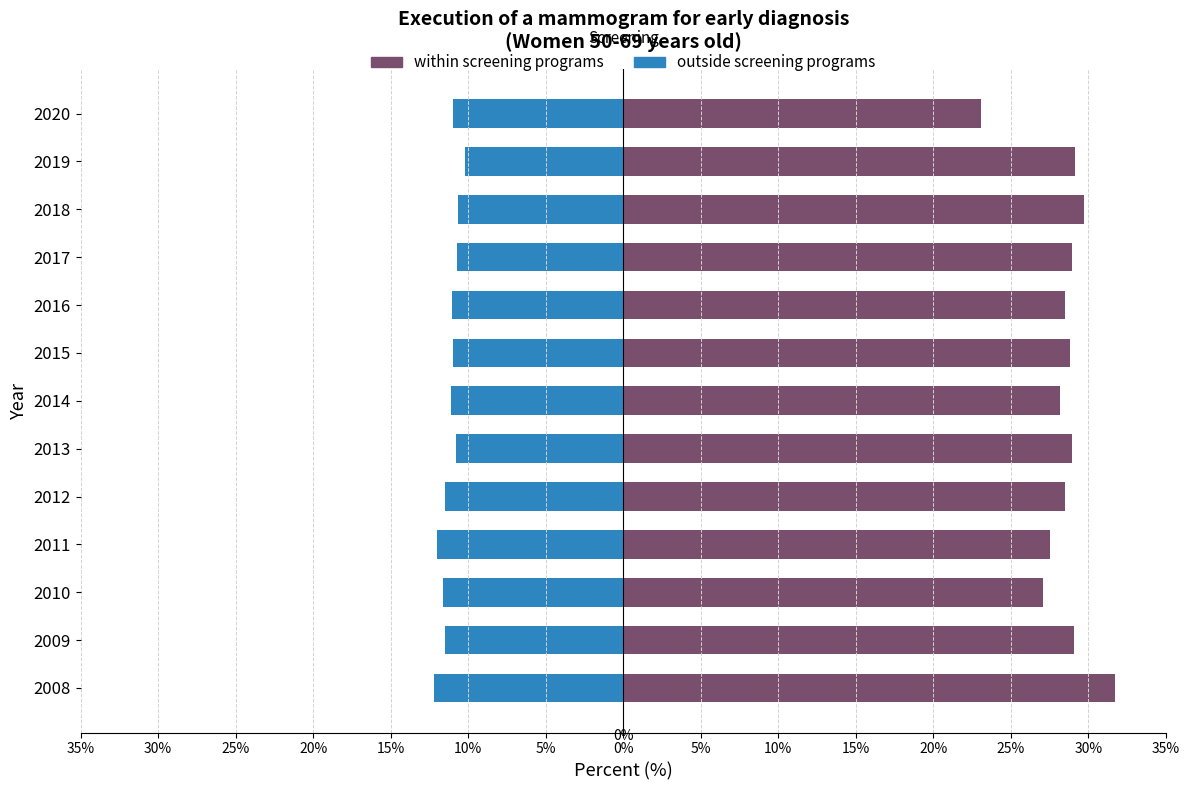

What is the difference between the maximum and minimum values in the outside screening programs series?

2.0